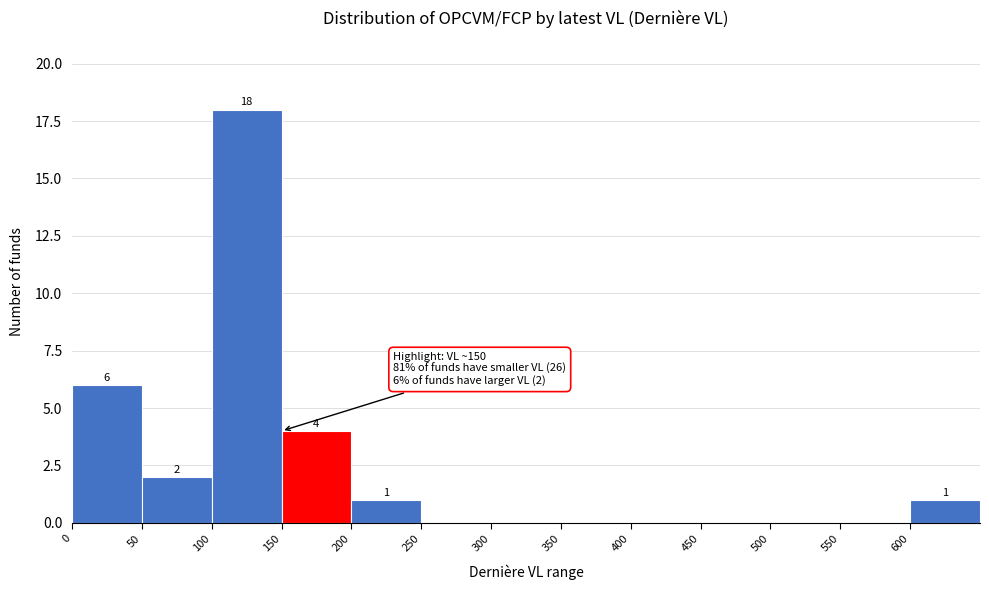

Over which range of the x-axis is the bar tallest?

100 to 150